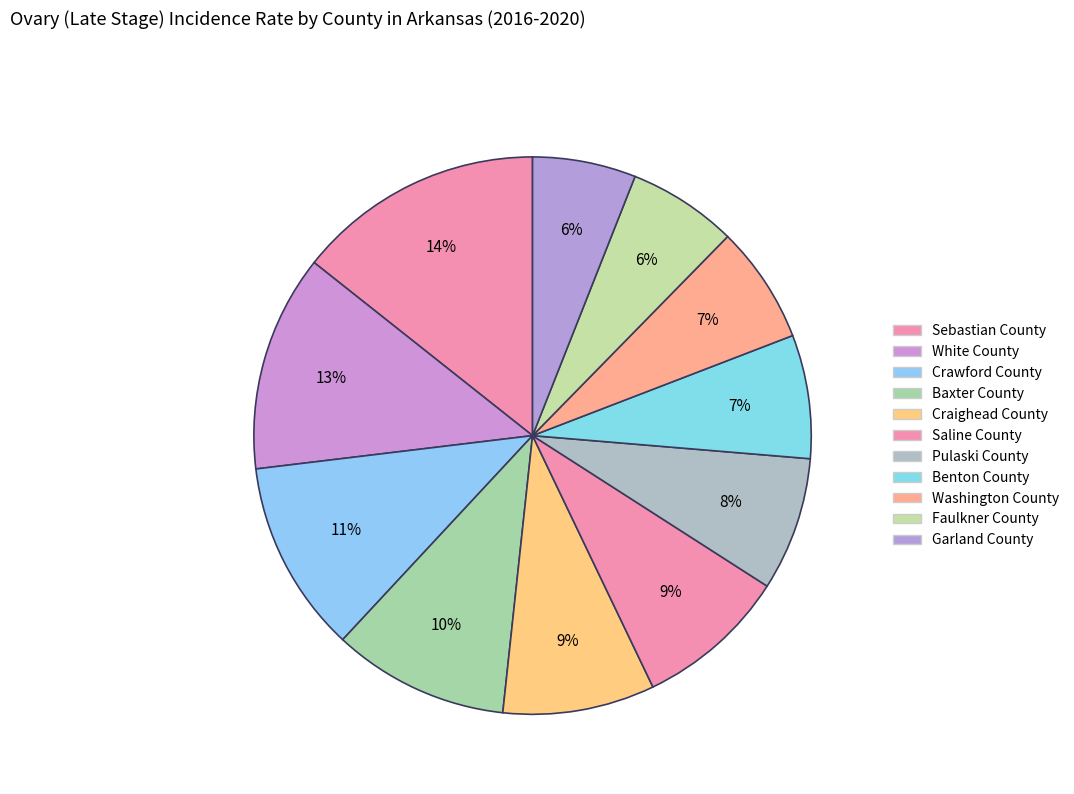

How many slices are in this pie chart?

11